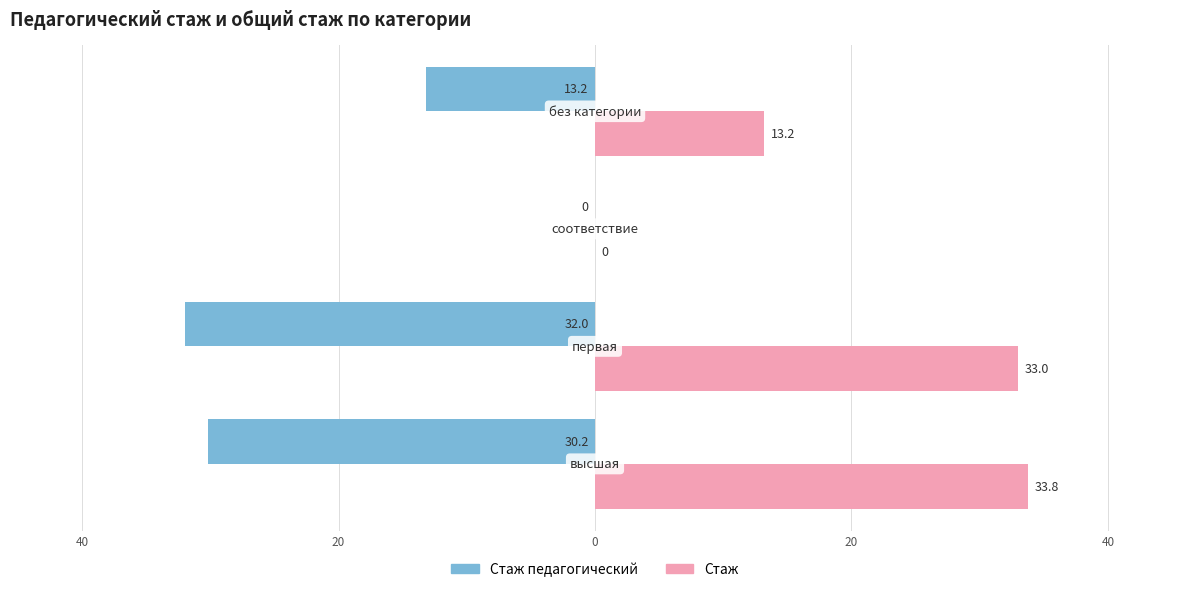

What are all the series names shown in the legend?

Стаж педагогический, Стаж